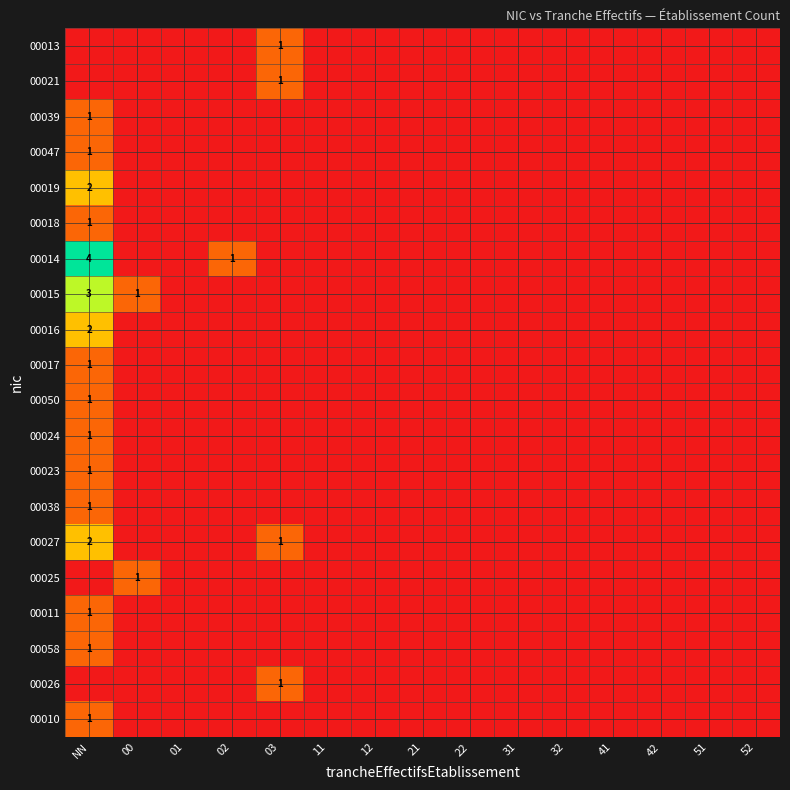

How many categories are shown in the chart?

15